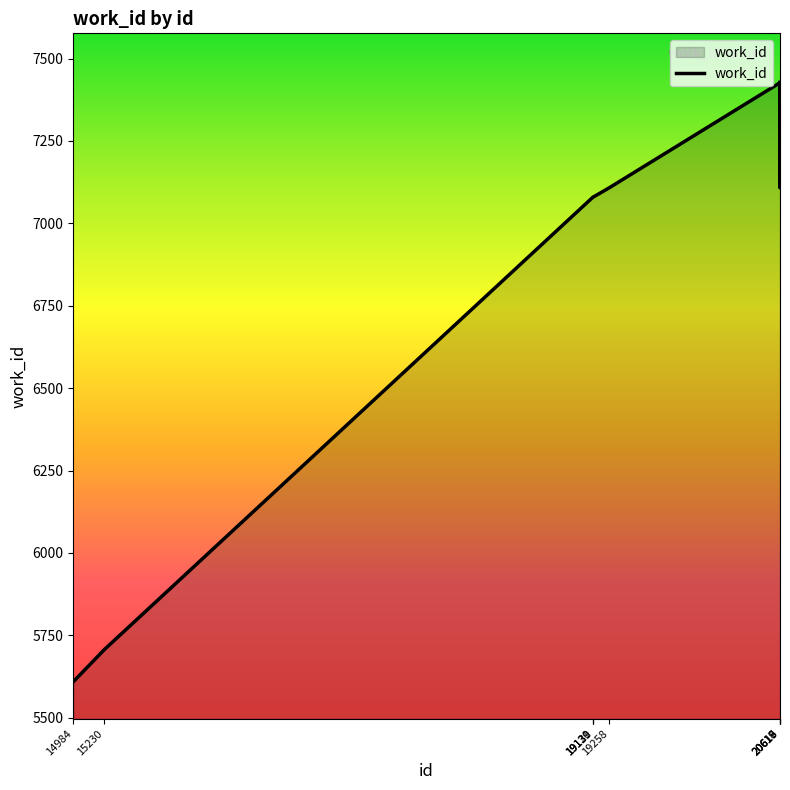

What is the maximum value shown in the chart?

7428